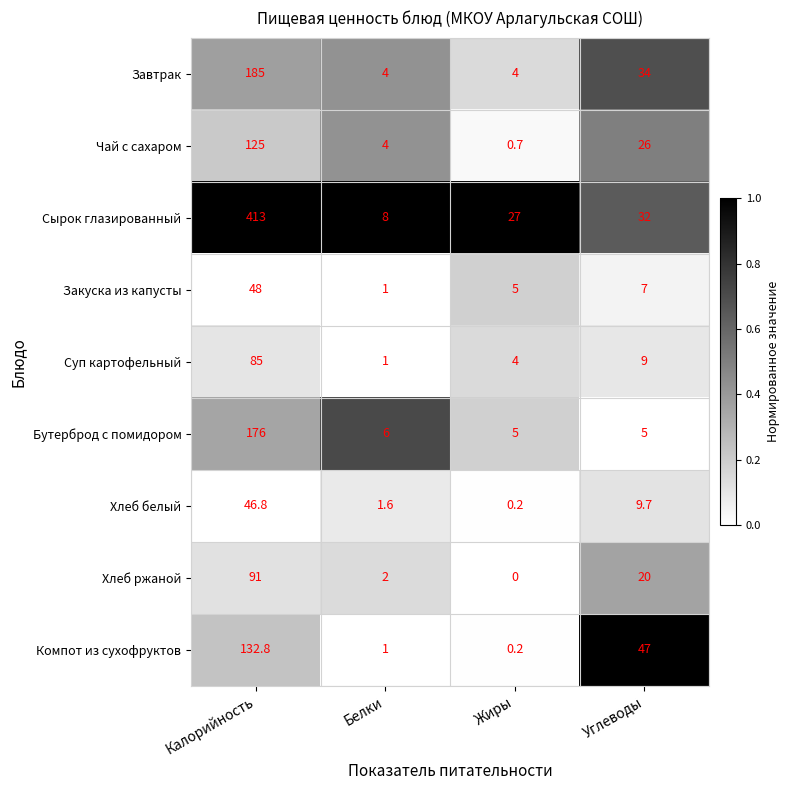

The value of Суп картофельный at Углеводы is 9.0. True or false?

True